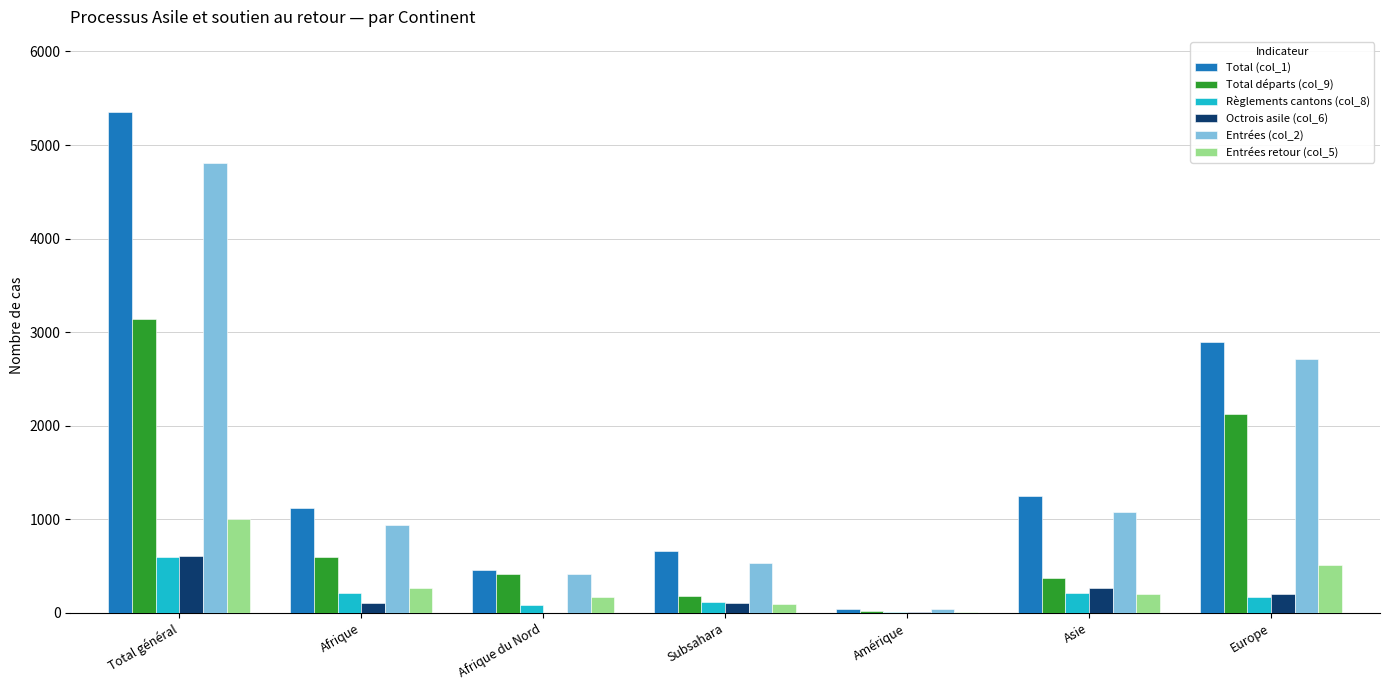

Which series has the largest range (max minus min)?

Total (col_1)